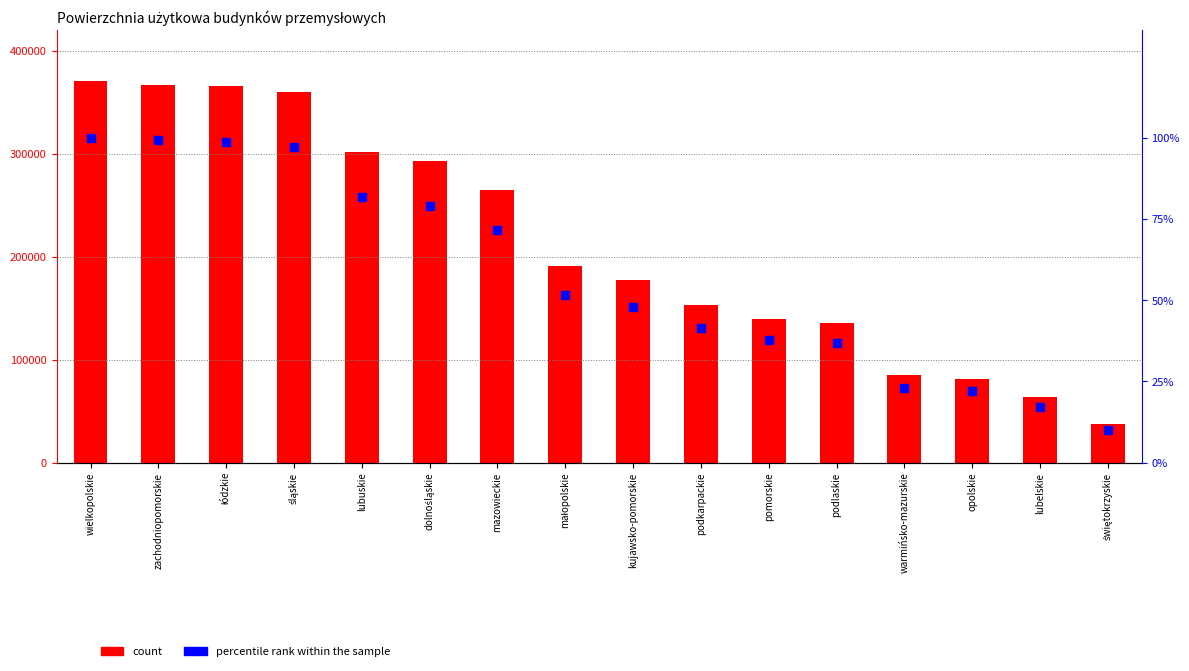

At how many categories does at least one series exceed 191970?

7